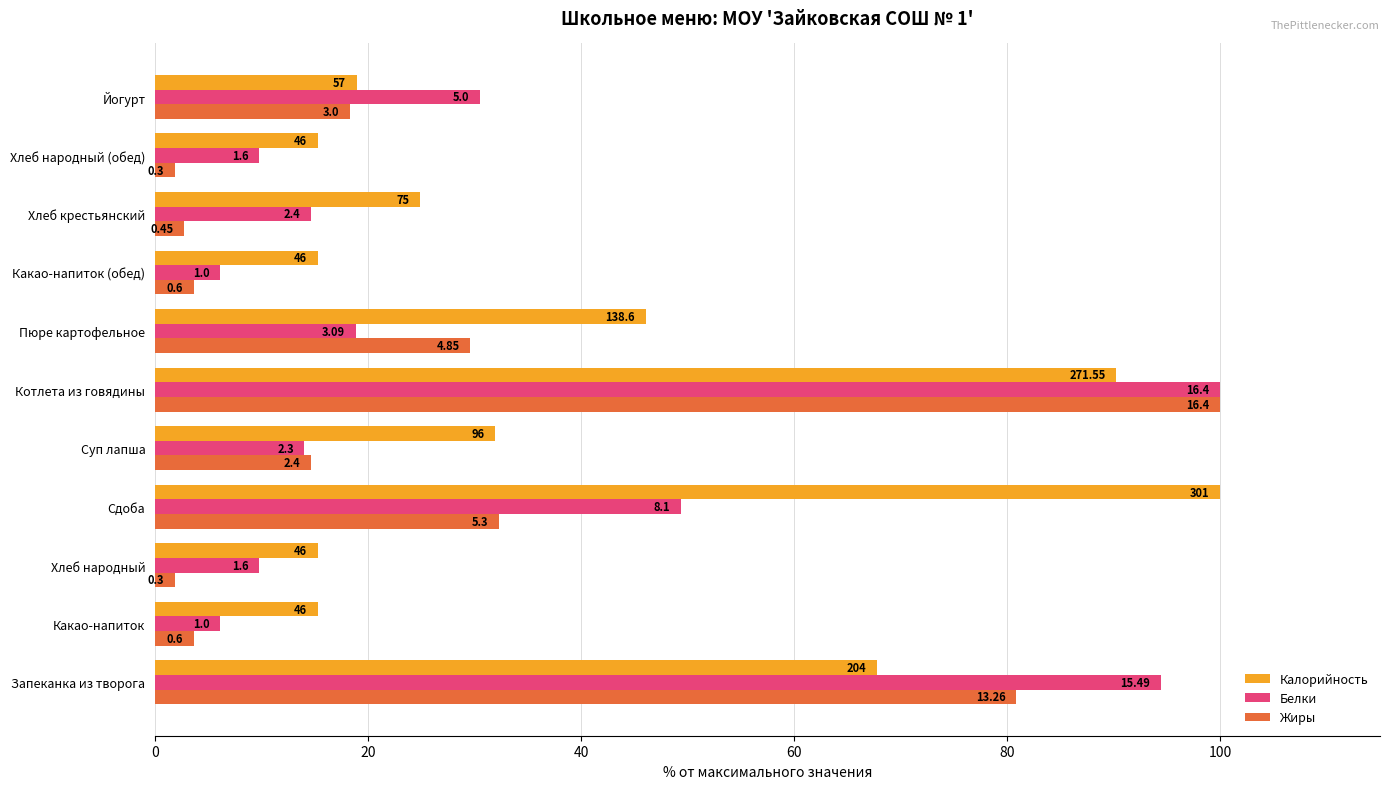

What are all the series names shown in the legend?

Калорийность, Белки, Жиры